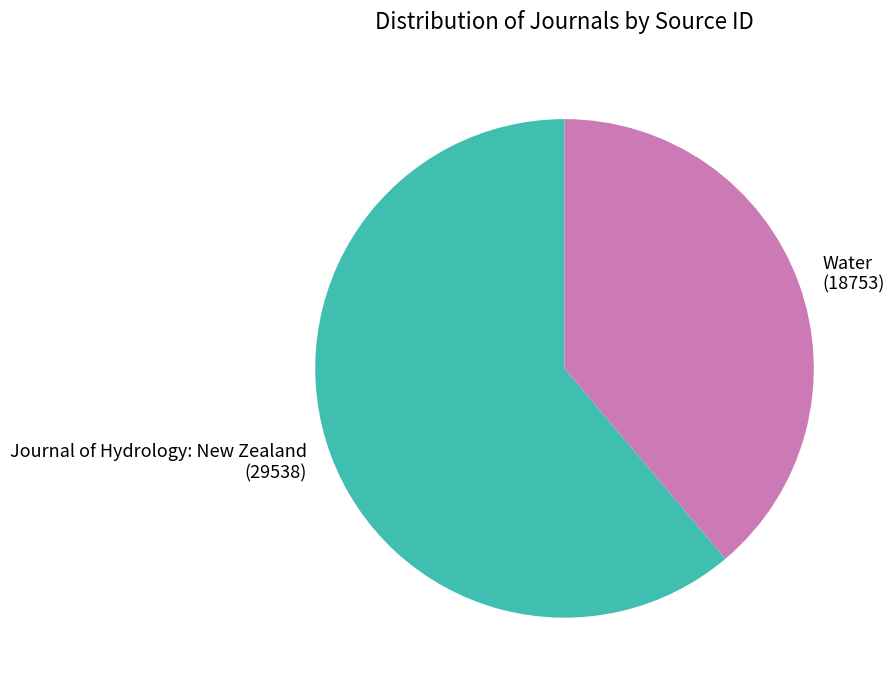

Which category has the biggest portion of the pie?

Journal of Hydrology: New Zealand